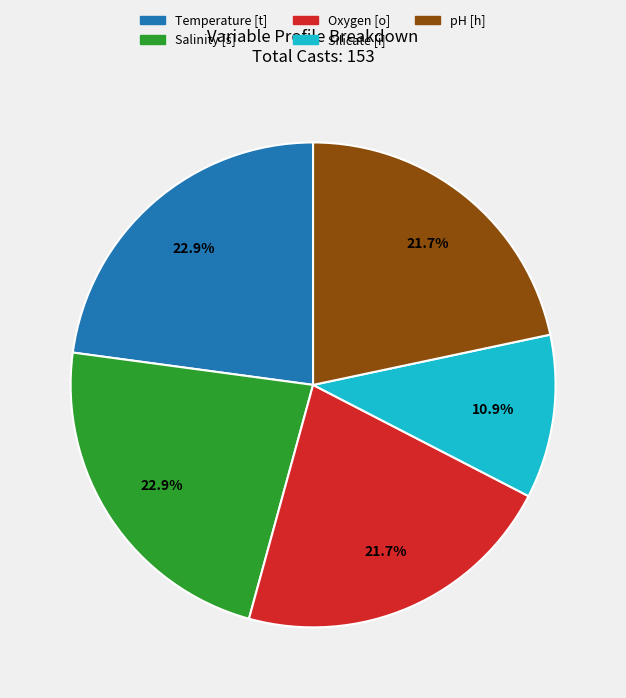

True or false: Silicate [i] accounts for 11% of the total.

True